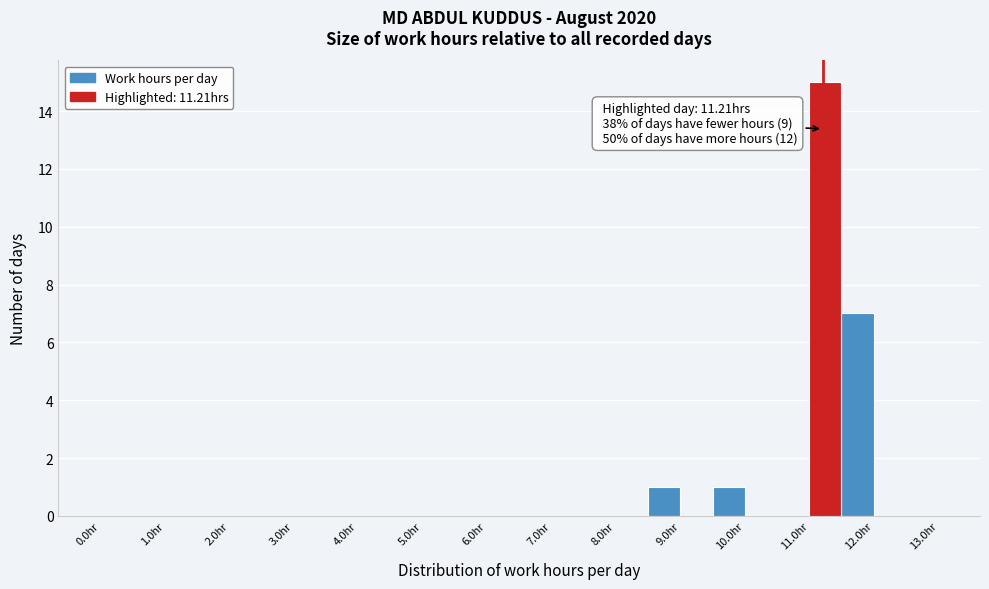

Which range on the x-axis has the tallest bar?

11.0 to 11.5